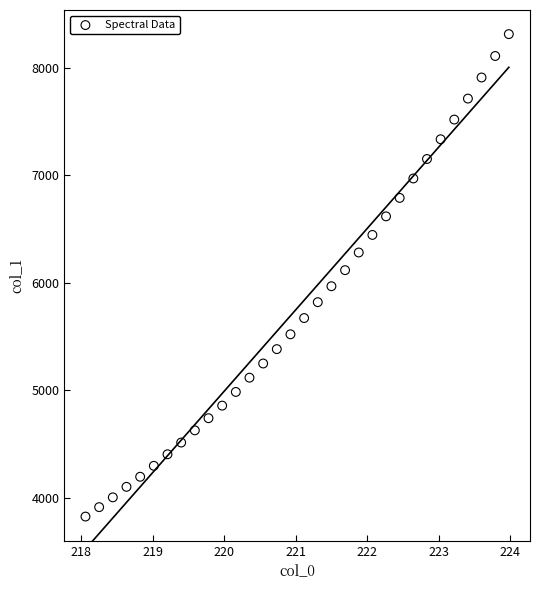

What is the range of X values (max minus min)?

5.9